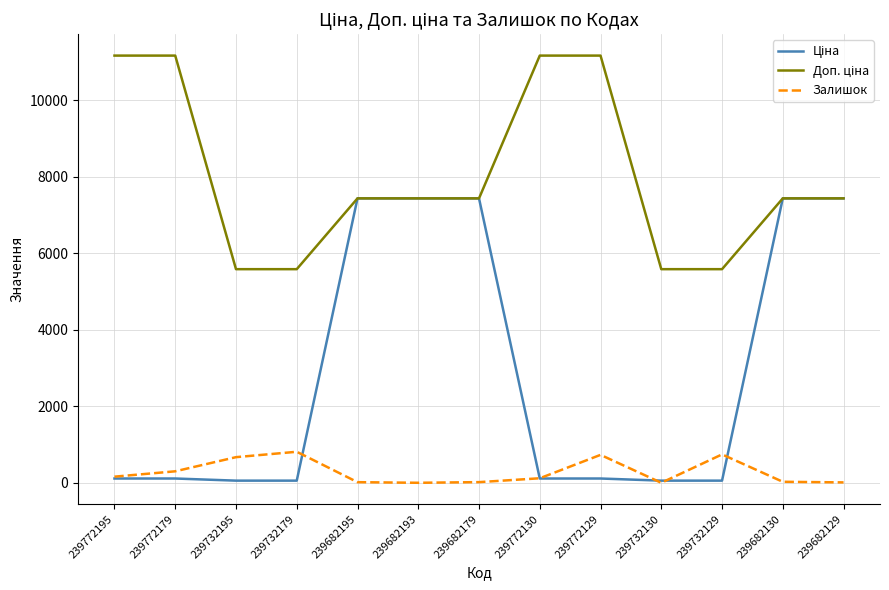

The value of Залишок at 239732129 is 742.0. True or false?

True